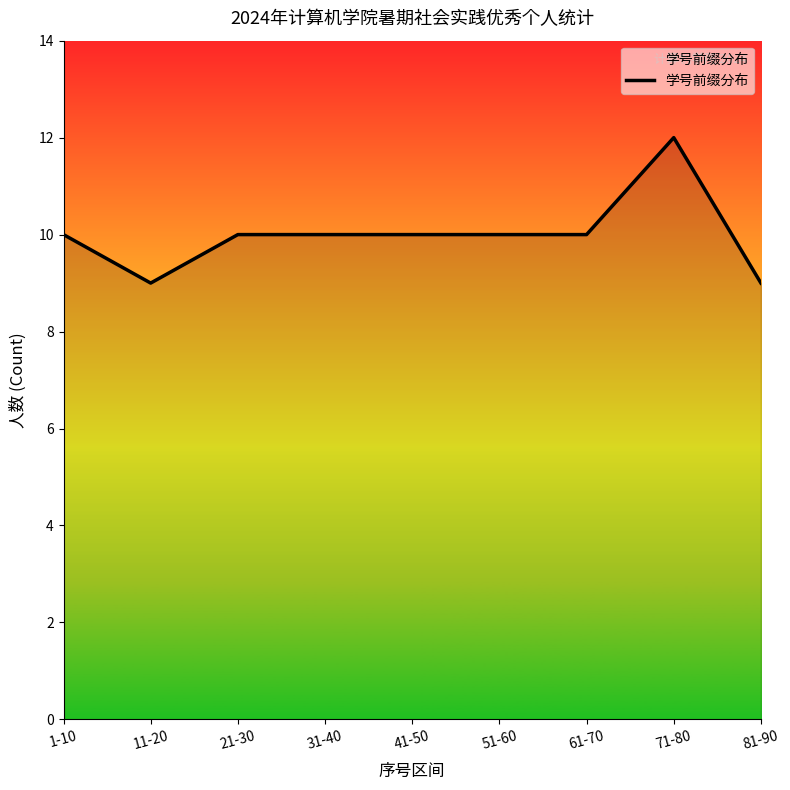

What is the difference between the maximum and minimum values?

3